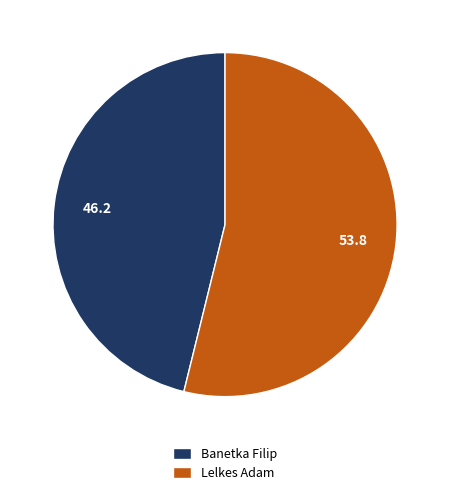

True or false: Banetka Filip accounts for 33% of the total.

False